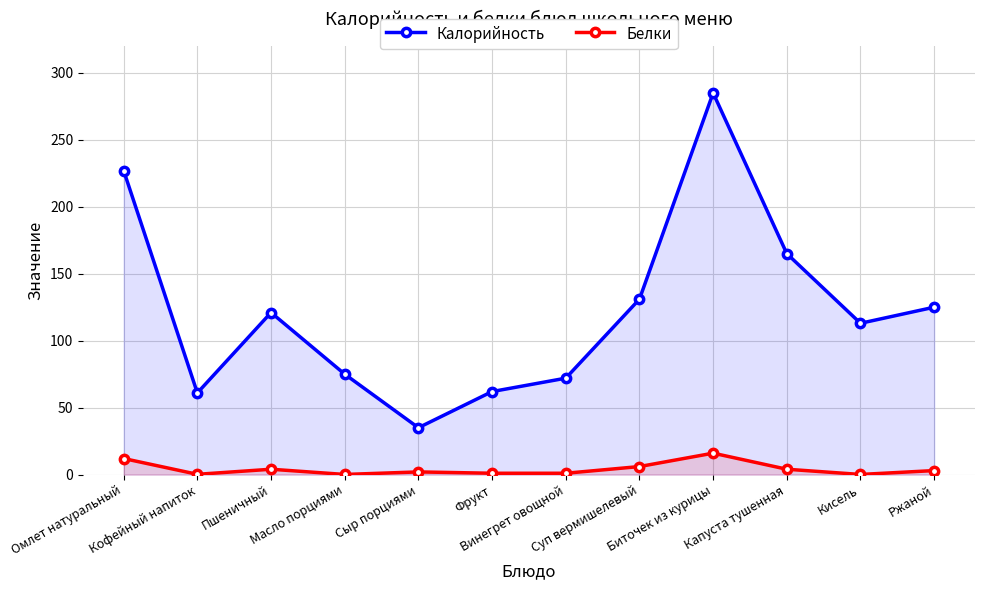

At which category is the sum across all series the highest?

Биточек из курицы